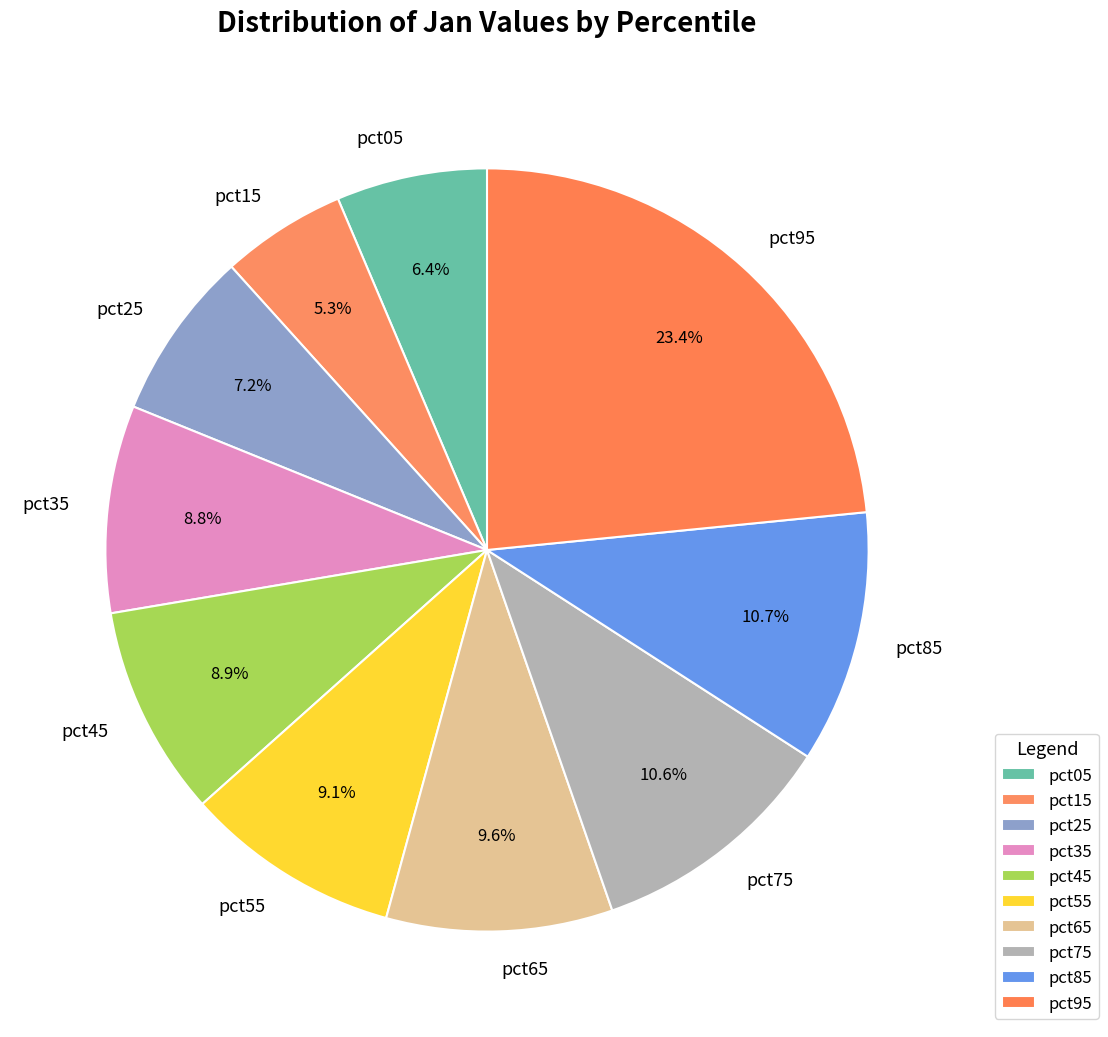

What percentage is the pct15 slice, to the nearest percent?

5%